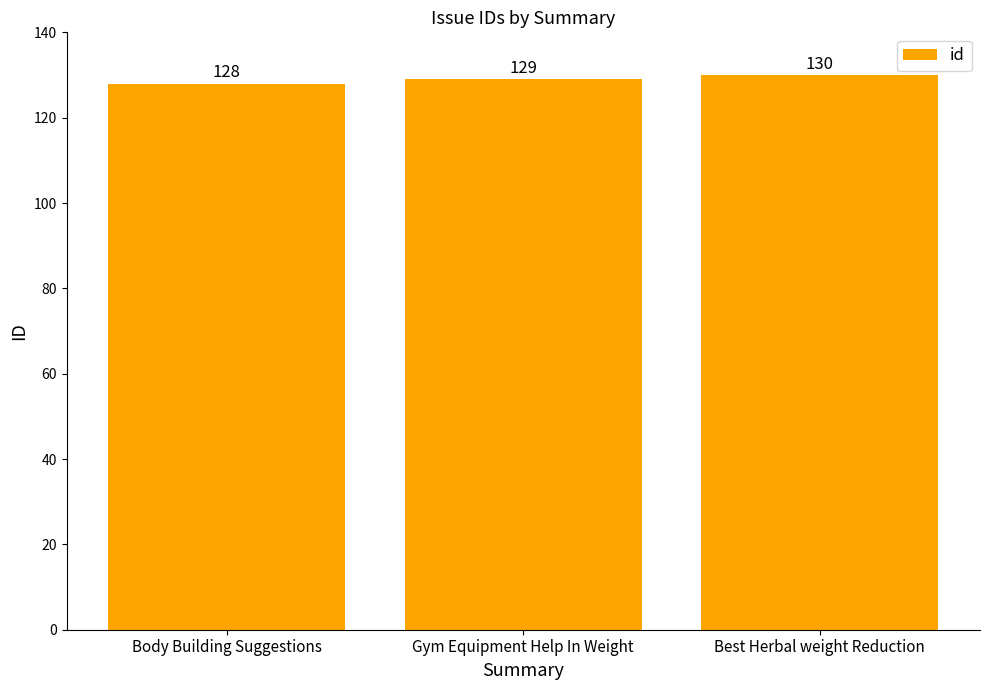

What position from the left is Gym Equipment Help In Weight?

2